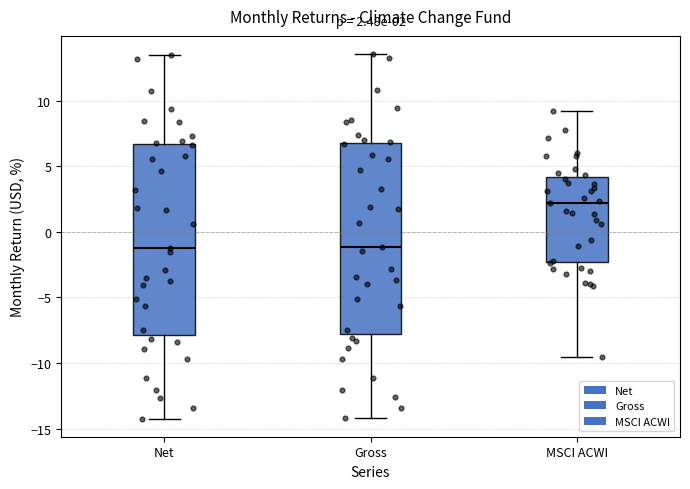

Which box's median line is the highest?

MSCI ACWI